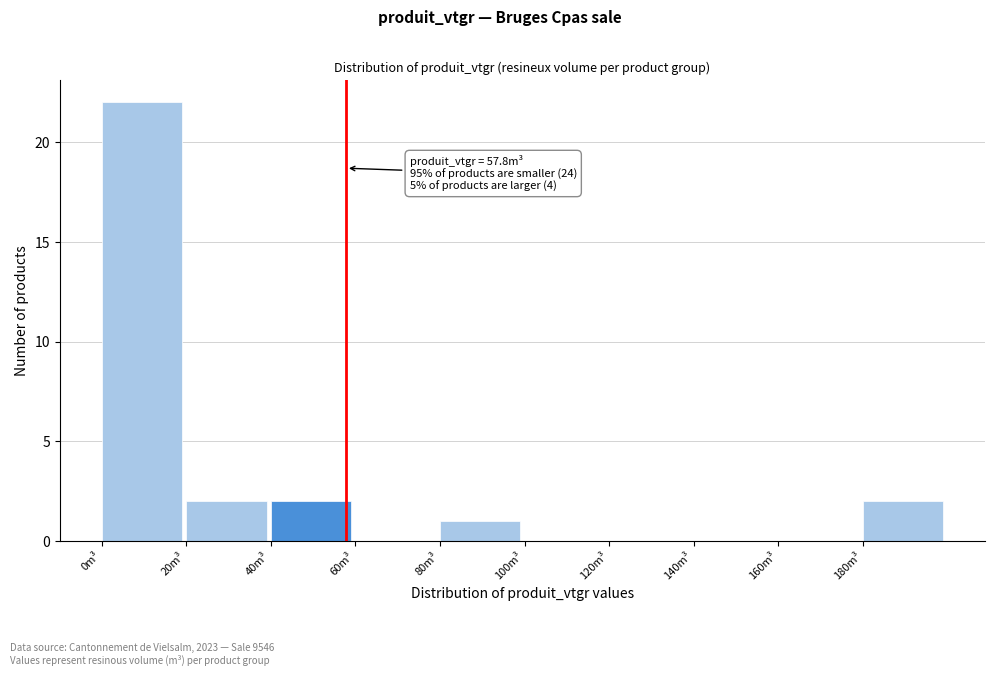

Which range on the x-axis has the tallest bar?

0 to 20